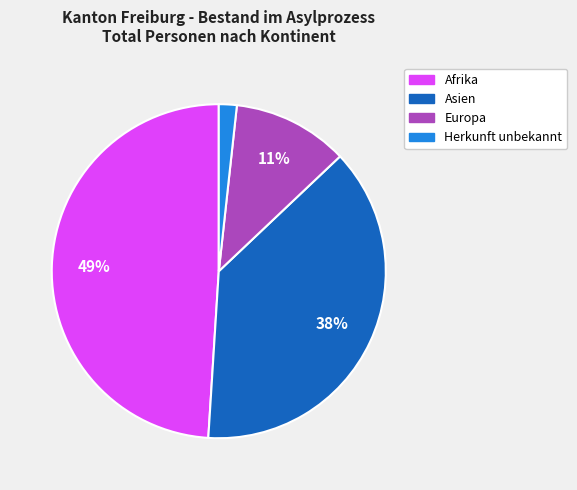

How many slices are in this pie chart?

4